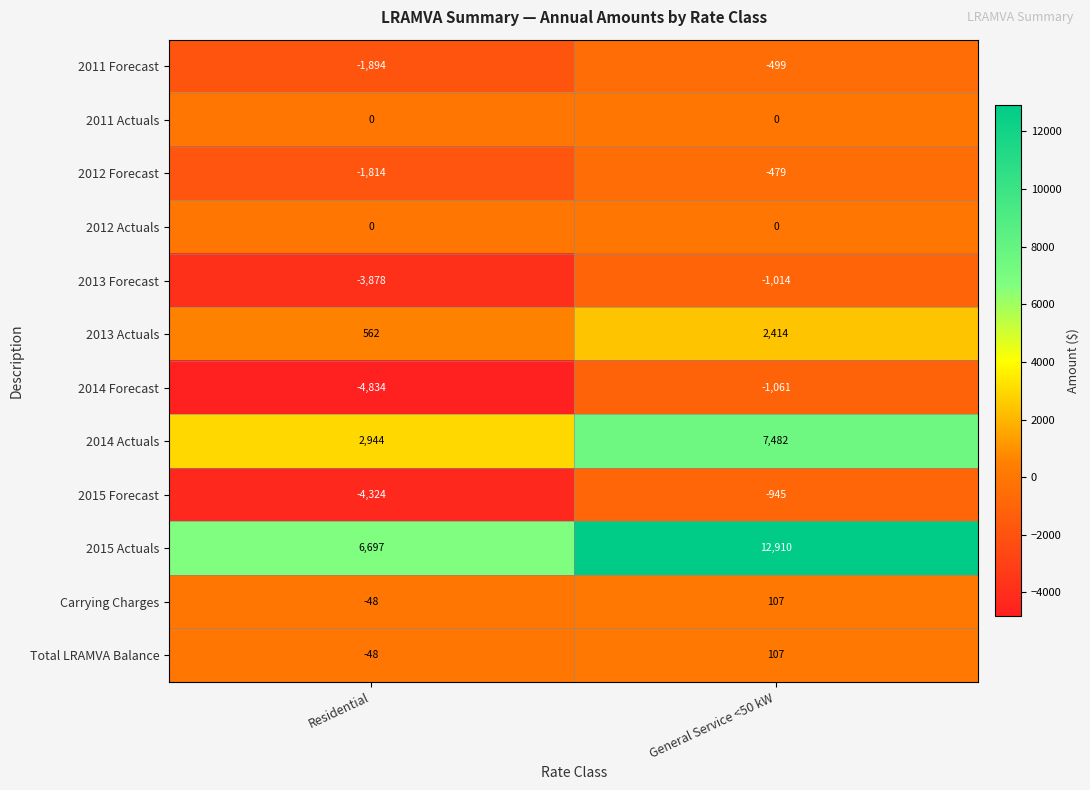

Reading right to left, transcribe all the data shown in this chart.

2011 Forecast: General Service <50 kW=-499	Residential=-1894
2011 Actuals: General Service <50 kW=0	Residential=0
2012 Forecast: General Service <50 kW=-479	Residential=-1814
2012 Actuals: General Service <50 kW=0	Residential=0
2013 Forecast: General Service <50 kW=-1014	Residential=-3878
2013 Actuals: General Service <50 kW=2414	Residential=562
2014 Forecast: General Service <50 kW=-1061	Residential=-4834
2014 Actuals: General Service <50 kW=7482	Residential=2944
2015 Forecast: General Service <50 kW=-945	Residential=-4324
2015 Actuals: General Service <50 kW=12910	Residential=6697
Carrying Charges: General Service <50 kW=107	Residential=-48
Total LRAMVA Balance: General Service <50 kW=107	Residential=-48